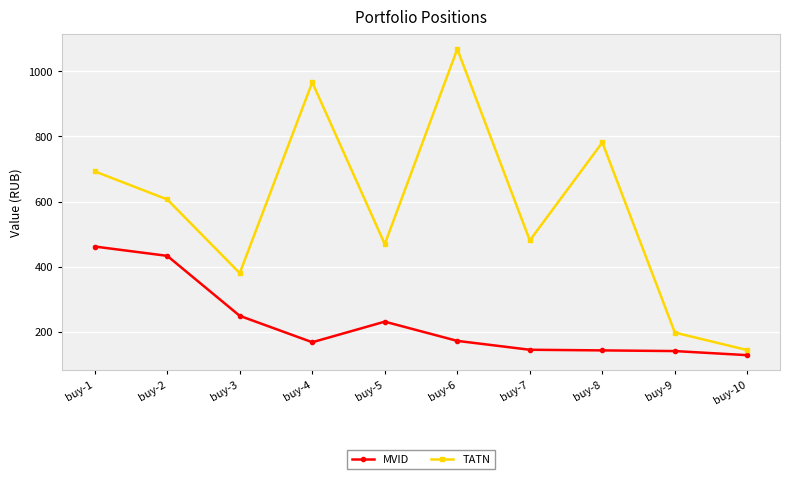

True or false: TATN and MVID intersect in this chart.

False